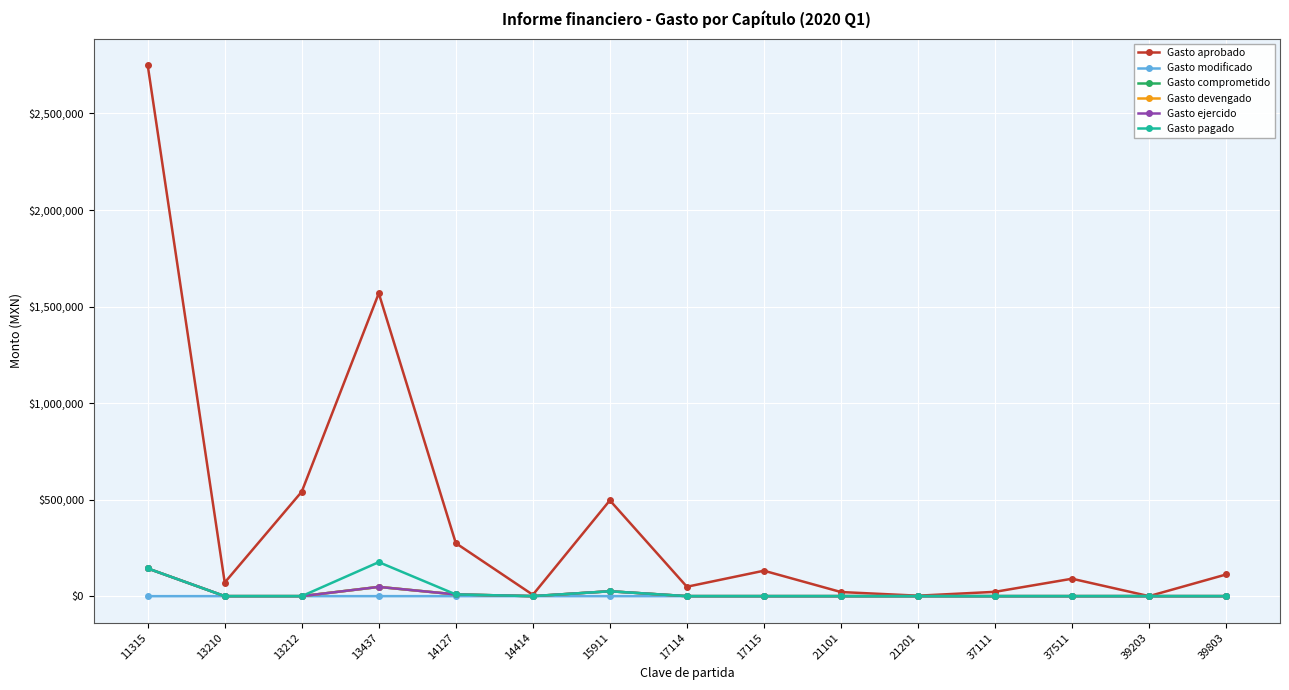

Is it true that Gasto modificado equals 0.0 at 13437?

True